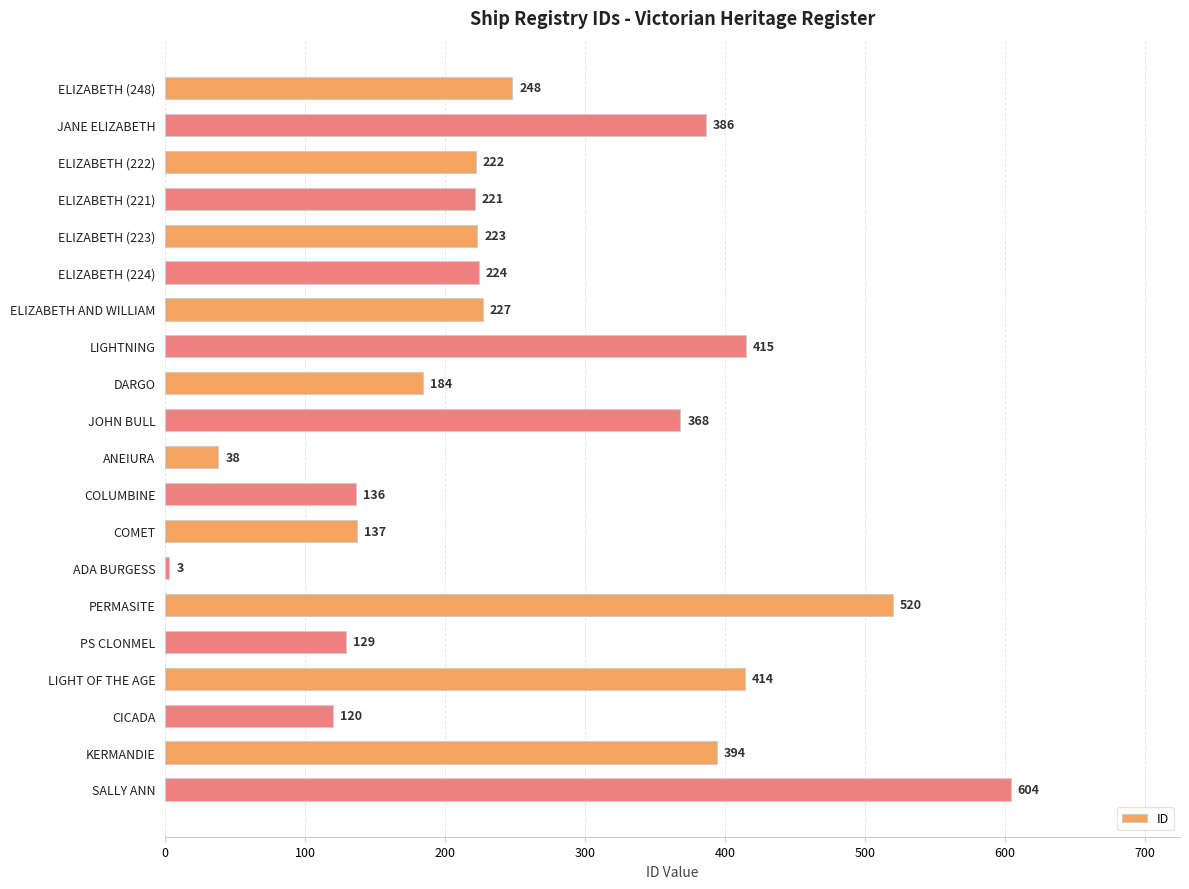

Approximately how many times larger is the value at ELIZABETH (223) compared to COMET?

1.6